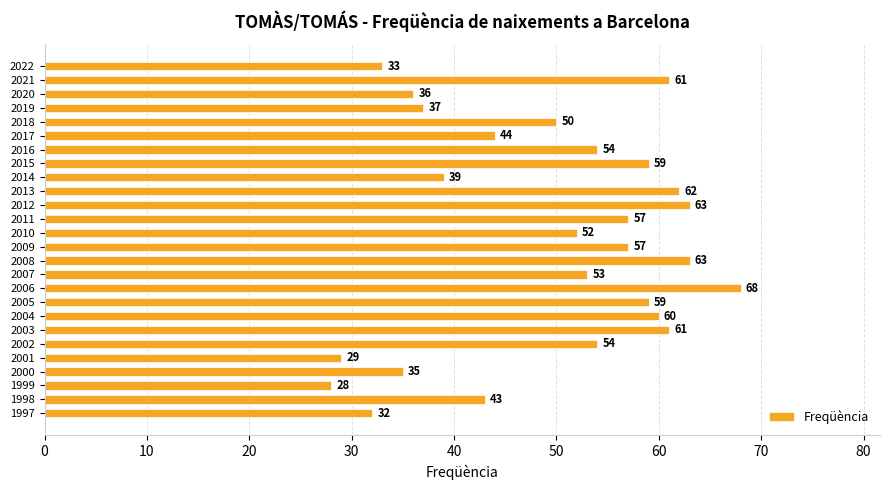

Does the chart contain stacked bars?

No